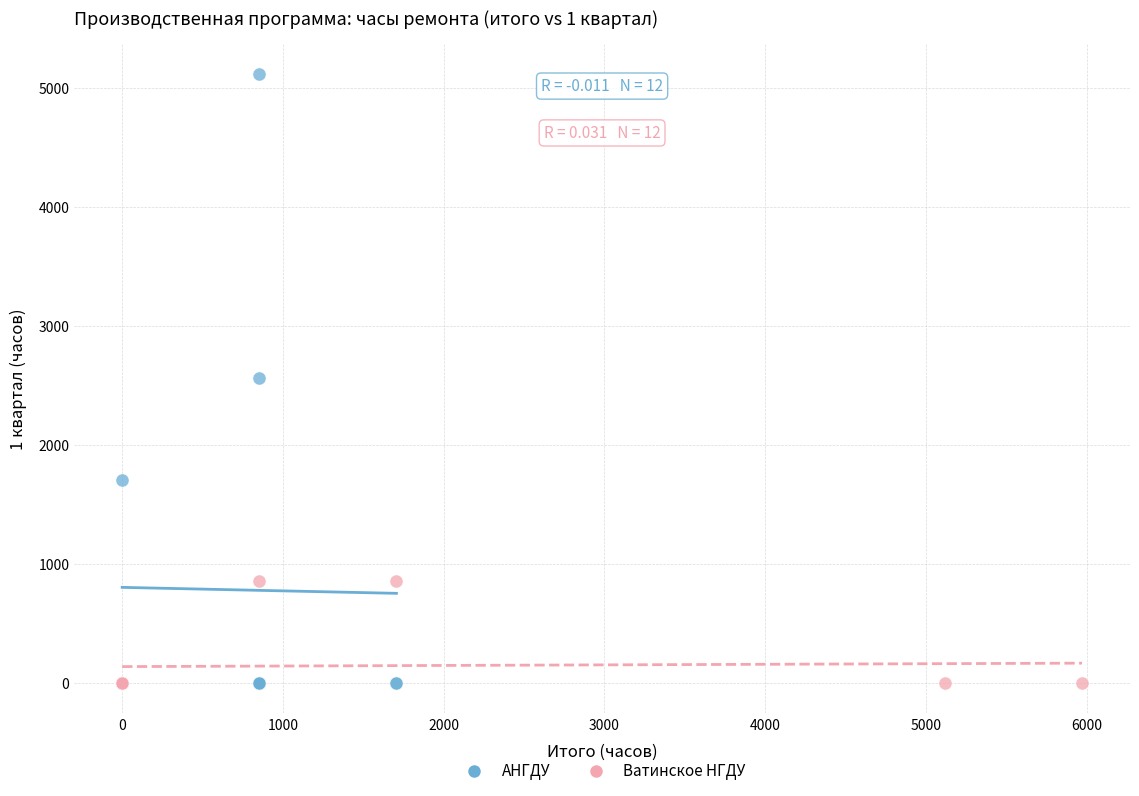

Which series reaches the maximum Y coordinate?

АНГДУ